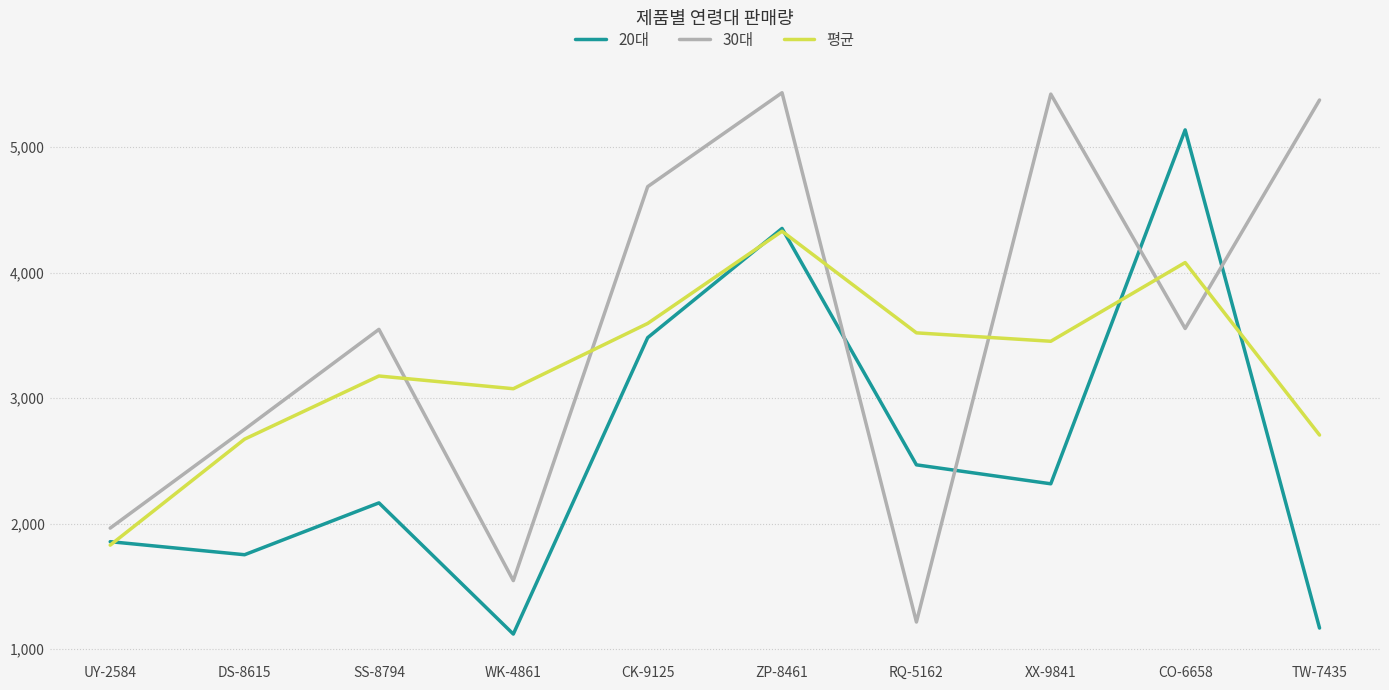

What is the difference between the 평균 values at CO-6658 and RQ-5162?

560.0